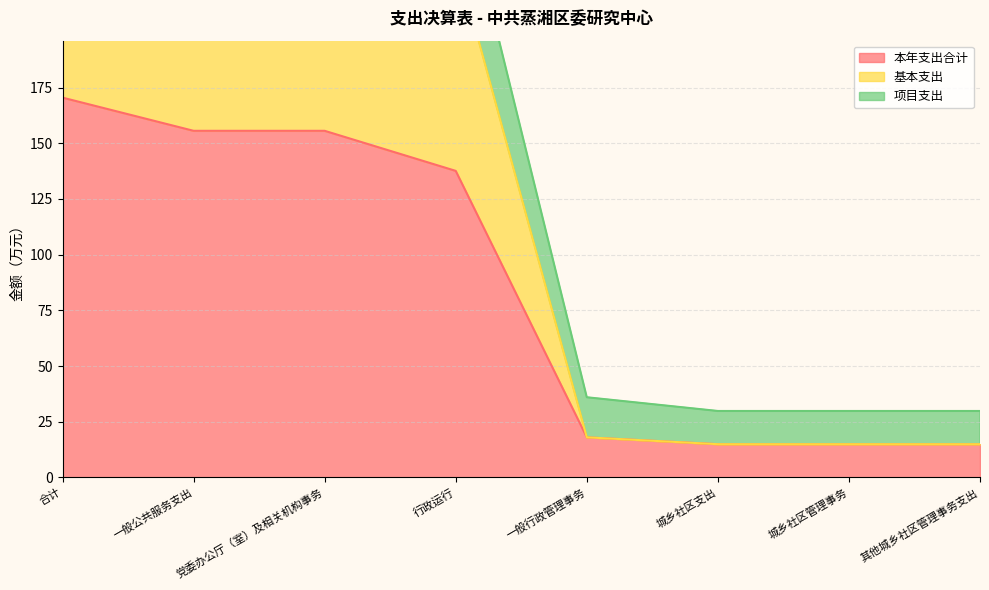

What is the label of the 1st point from the left?

合计